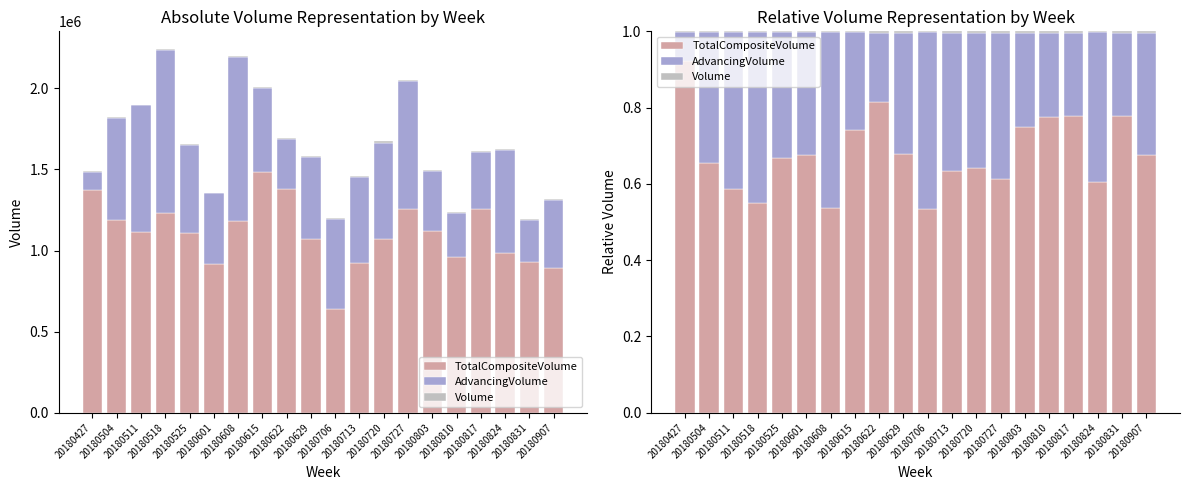

What are all the series names shown in the legend?

TotalCompositeVolume, AdvancingVolume, Volume